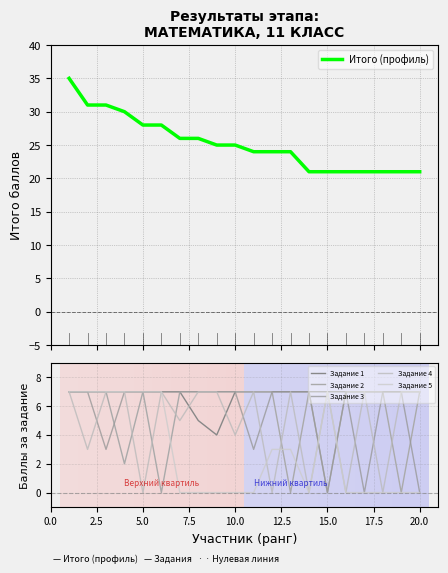

What is the maximum value for Итого (профиль)?

35